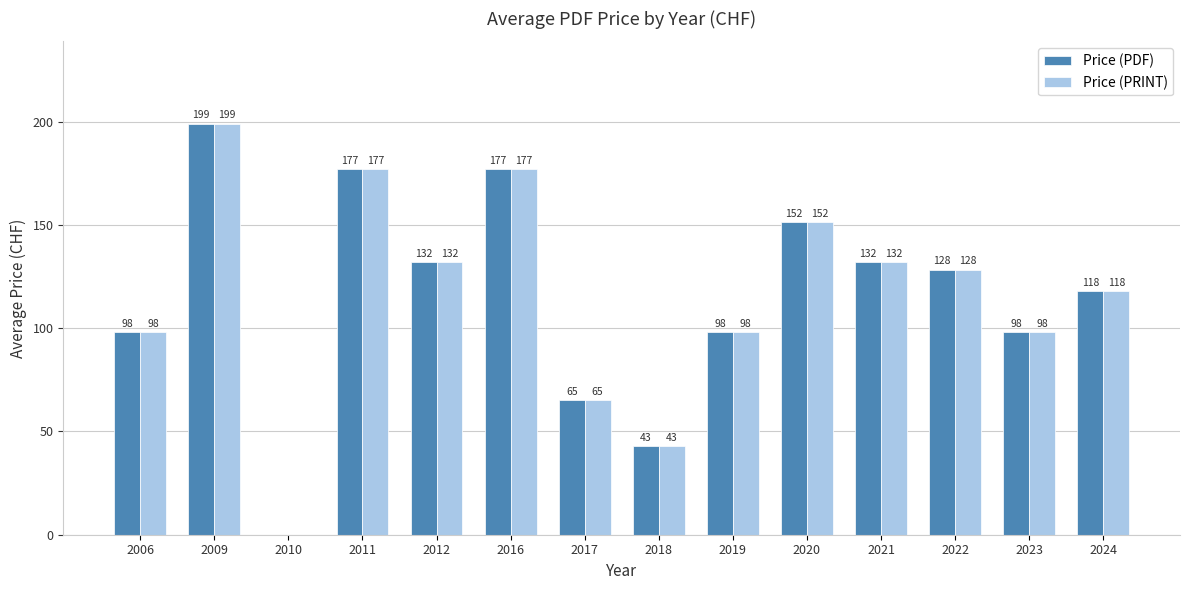

True or false: Price (PRINT) has a value of 85.5 at 2011.

False